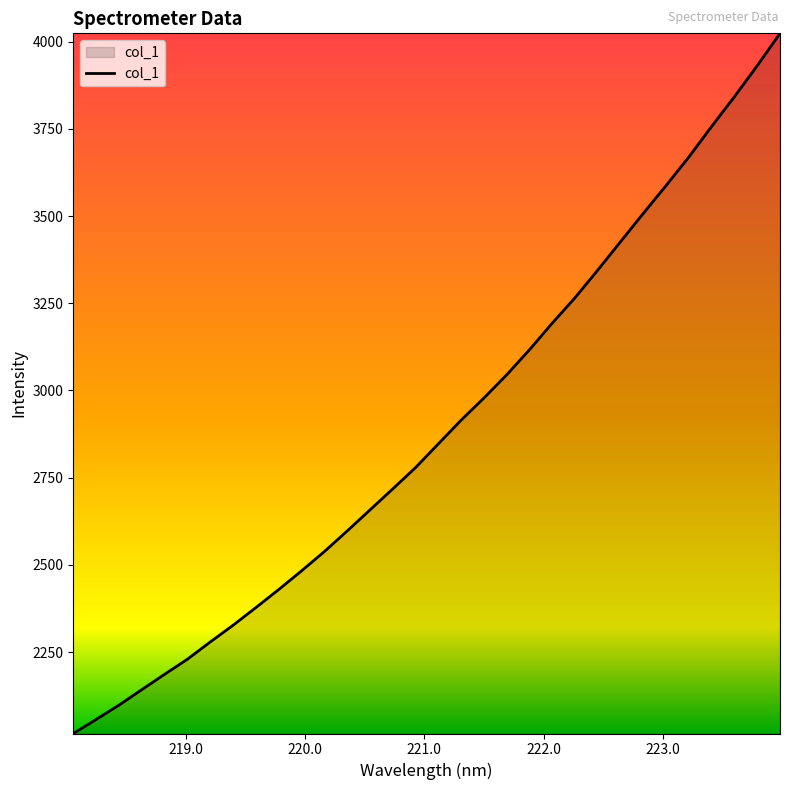

What is the difference between the maximum and minimum values?

2006.9